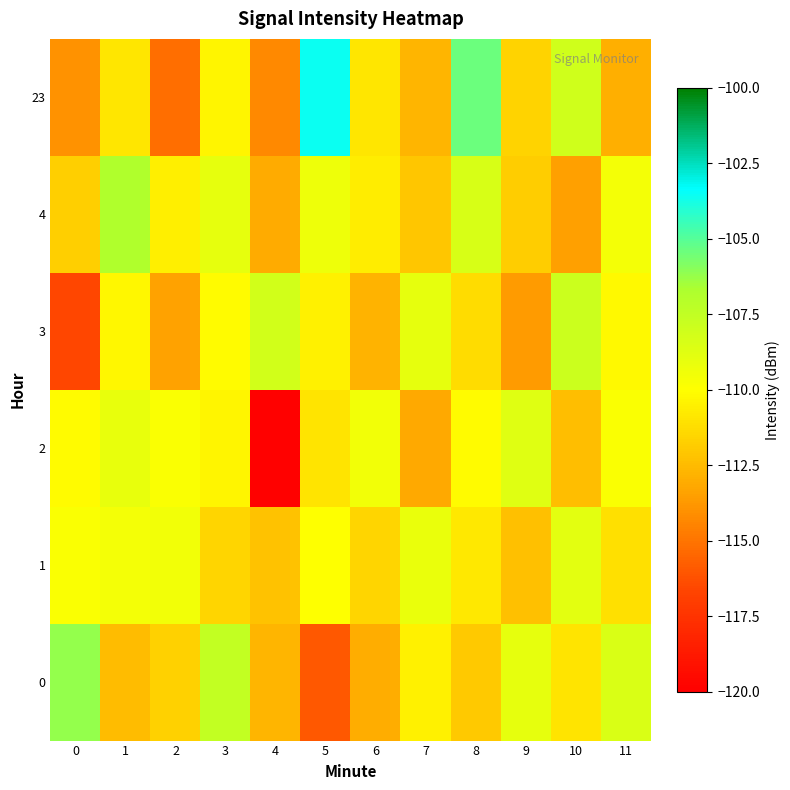

Between 1 and 5, which is larger?

1